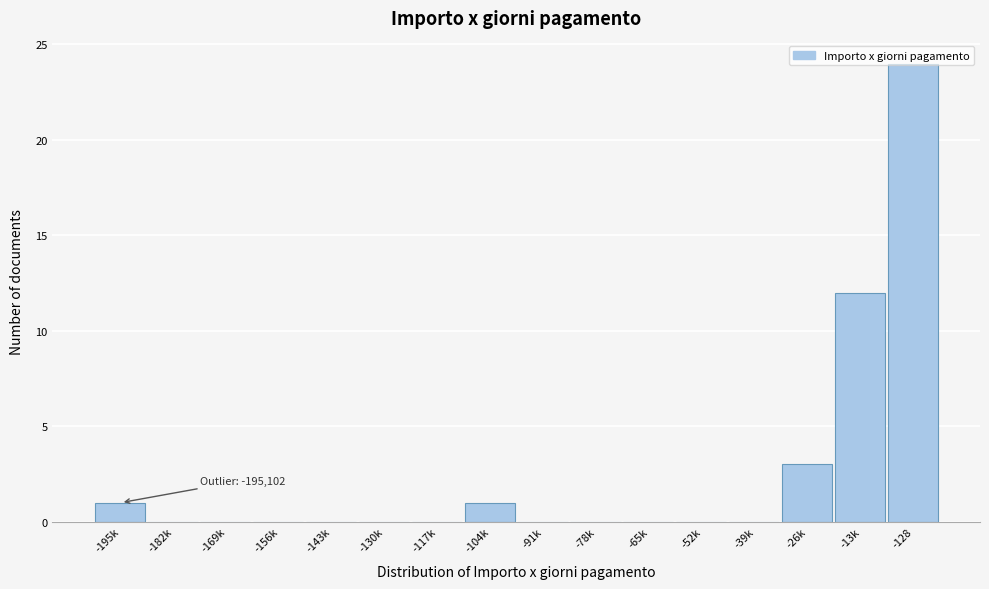

What is the sum of all values?

41